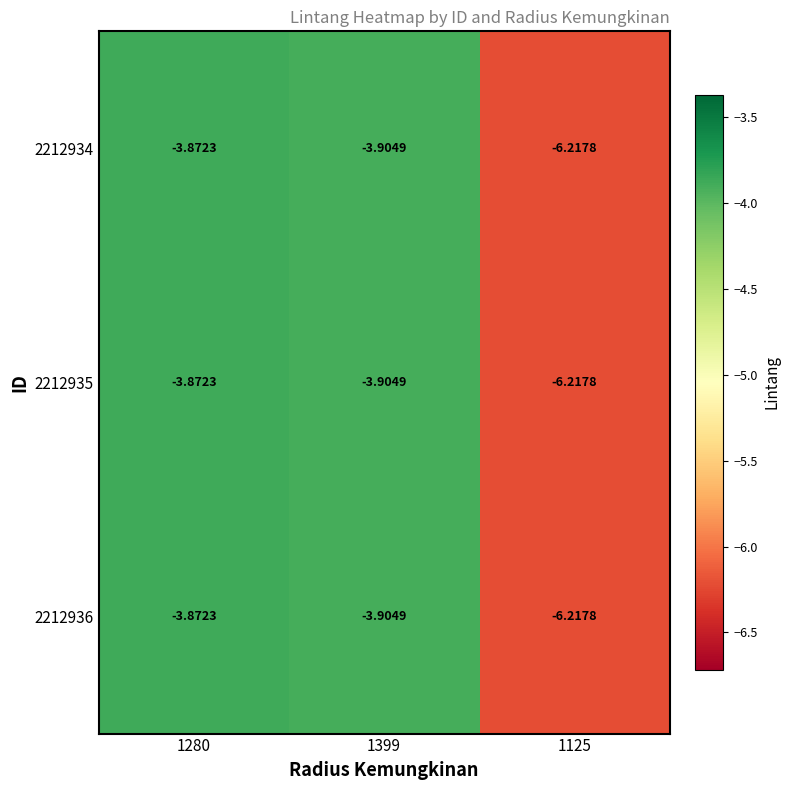

List the series in order of their peak value, highest first.

2212934, 2212935, 2212936